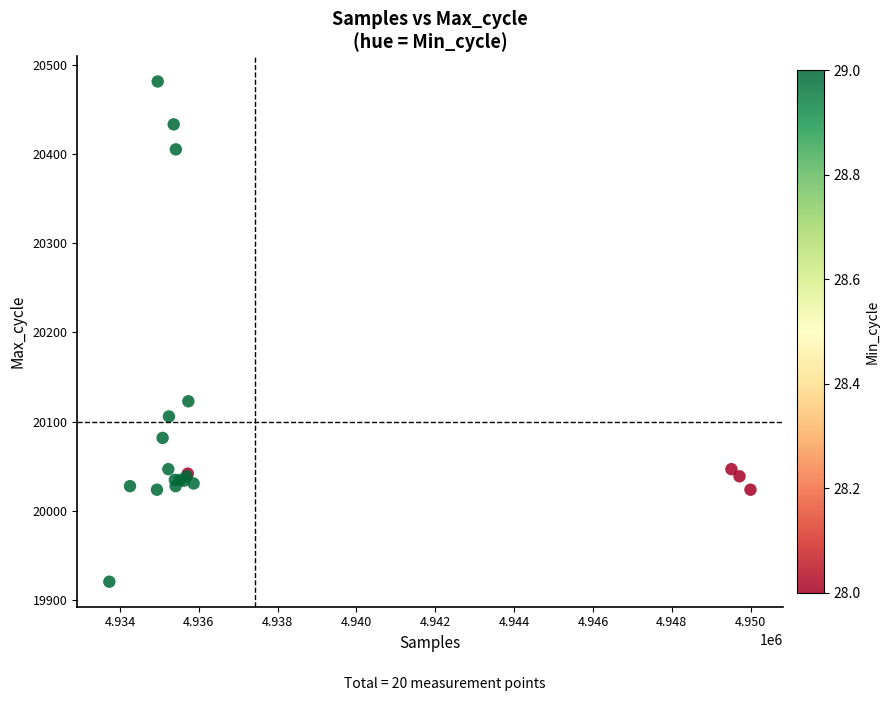

What Y value in the scatter plot is closest to 20201?

20123